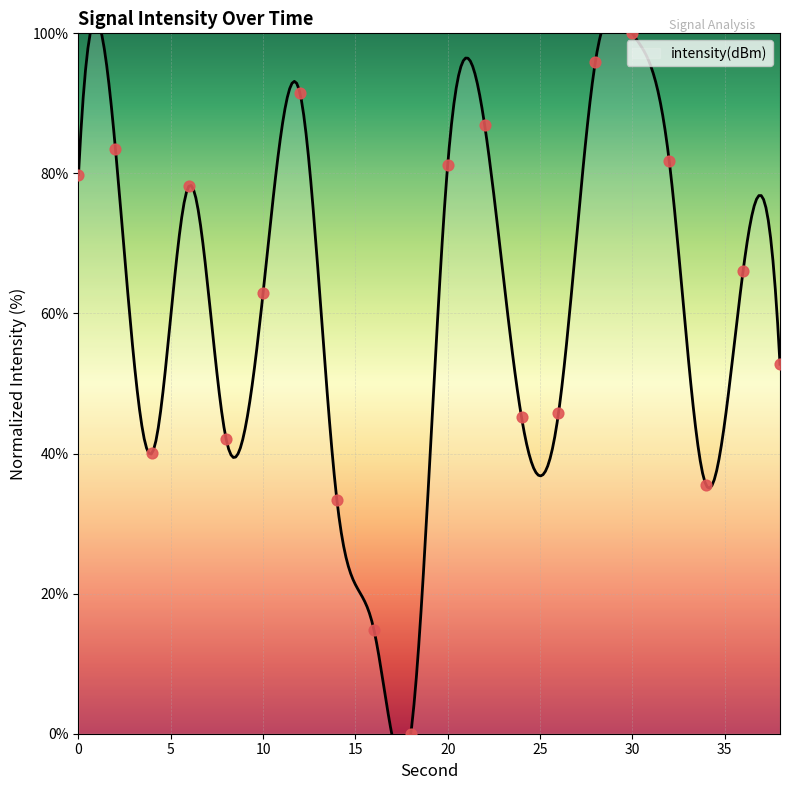

Which has a higher value, 14 or 20?

20